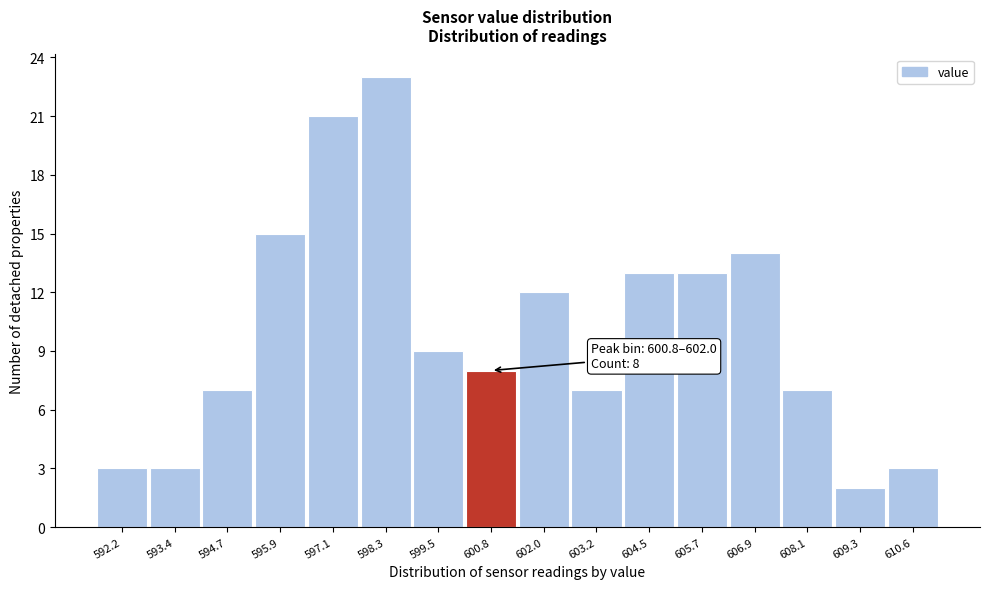

Reading left to right, transcribe all the data shown in this chart.

592.2=3	593.4=3	594.7=7	595.9=15	597.1=21	598.3=23	599.5=9	600.8=8	602.0=12	603.2=7	604.5=13	605.7=13	606.9=14	608.1=7	609.3=2	610.6=3